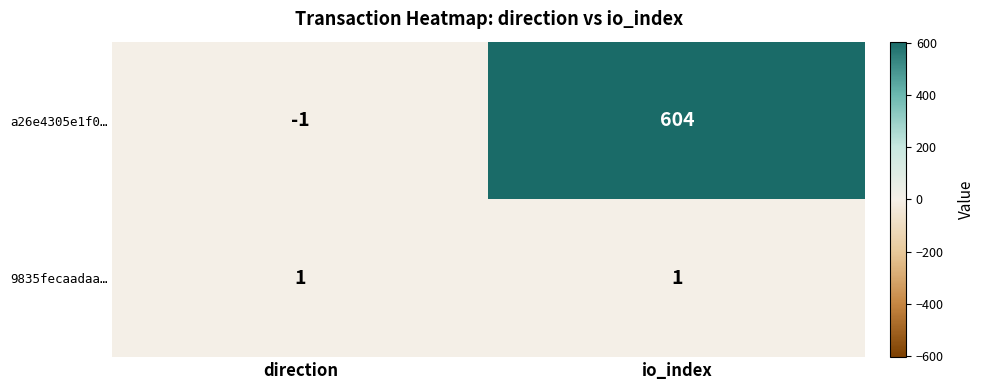

Rank the series by their maximum value, from highest to lowest.

a26e4305e1f0…, 9835fecaadaa…